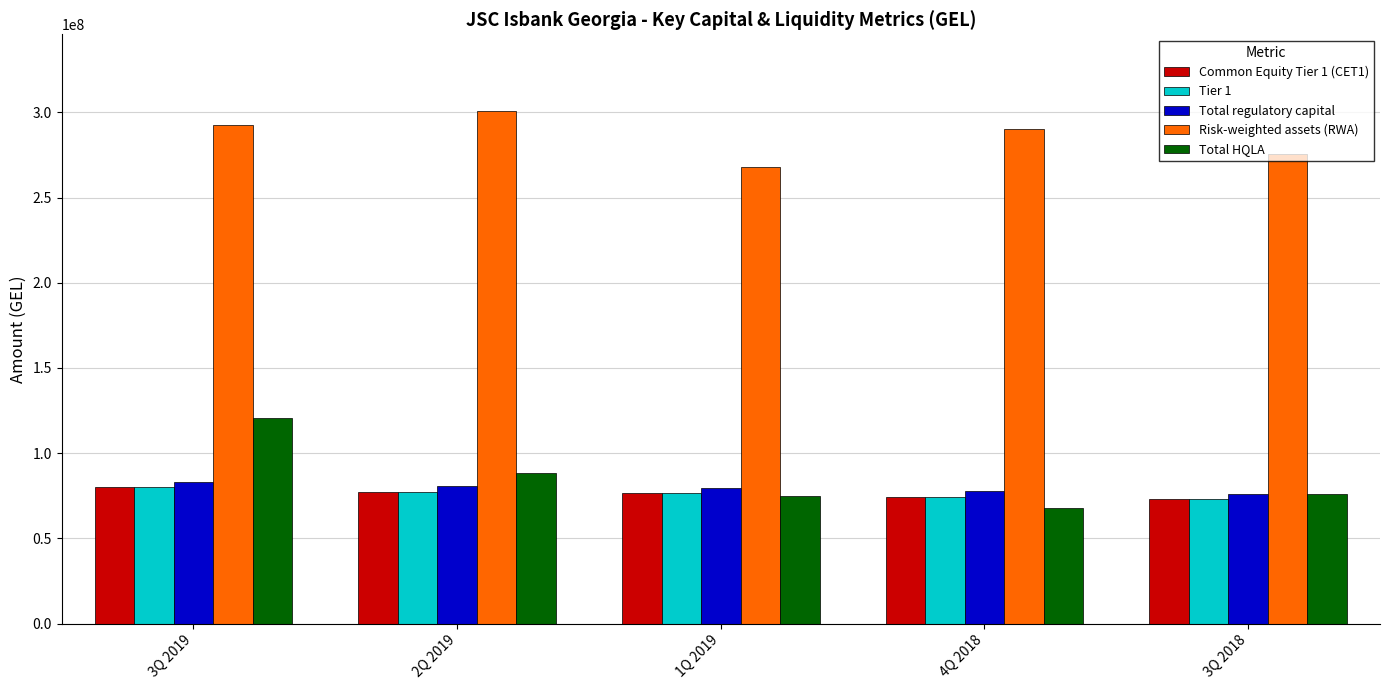

Does the chart contain stacked bars?

No